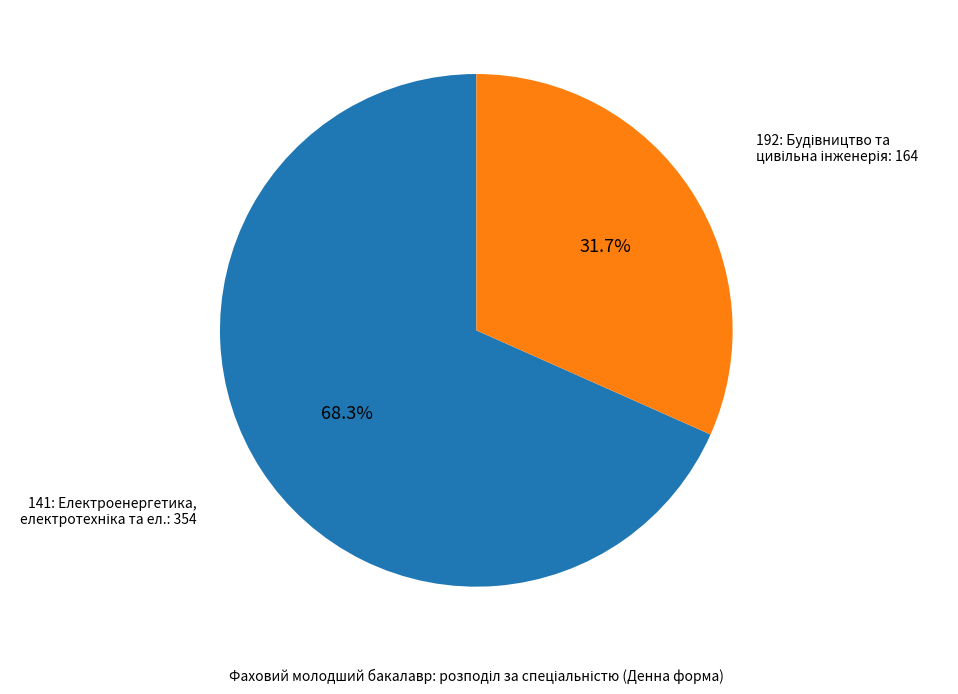

Does any single category account for the majority?

Yes